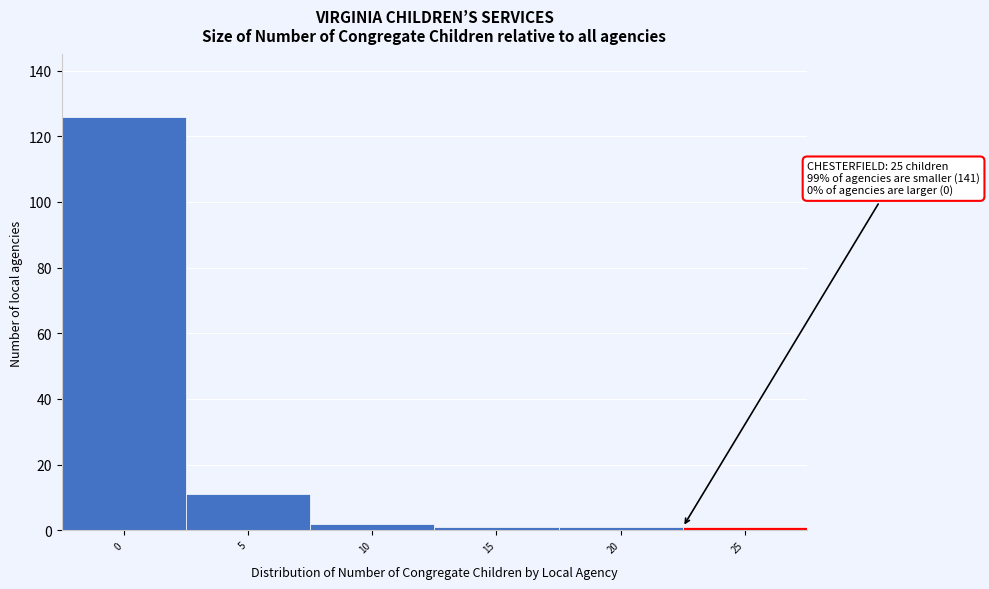

Reading right to left, what are all the values shown in this chart?

1	1	1	2	11	126